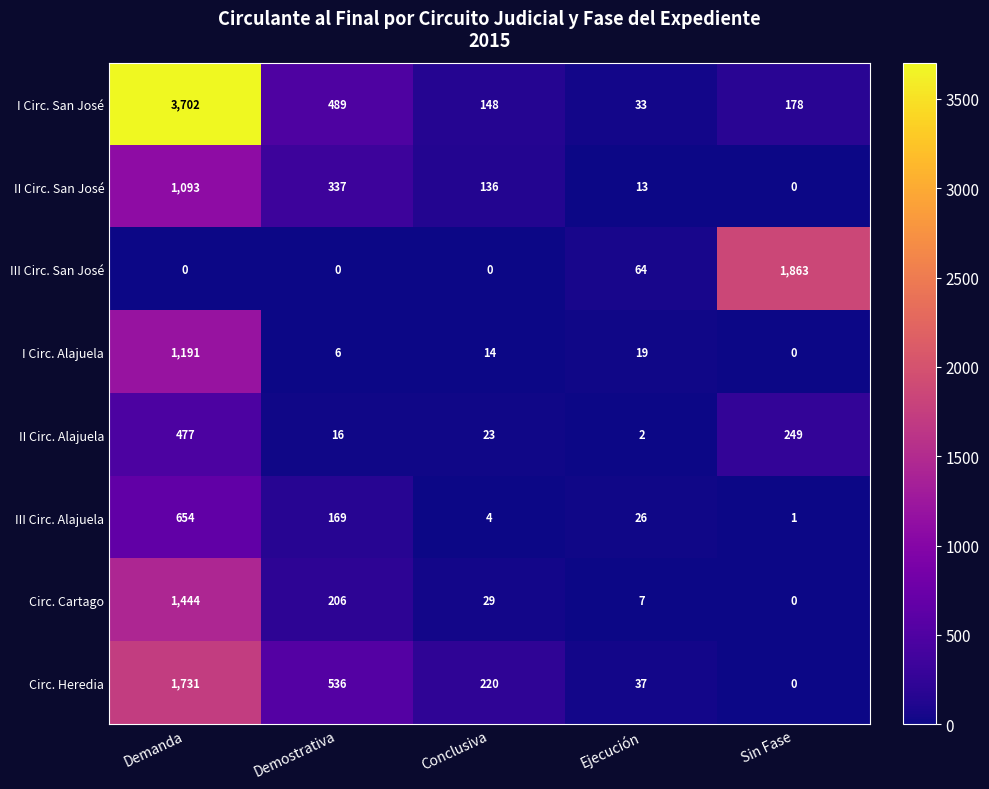

What is the highest value of the II Circ. Alajuela series?

477